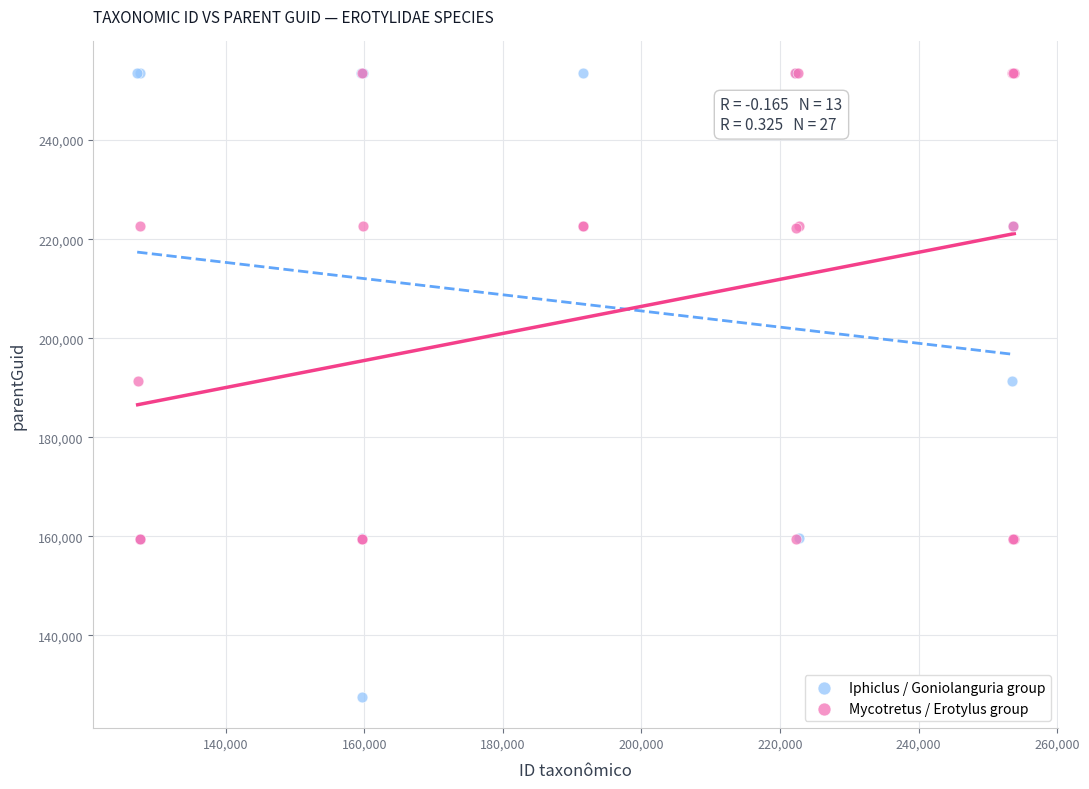

Which series reaches the minimum Y coordinate?

Iphiclus / Goniolanguria group